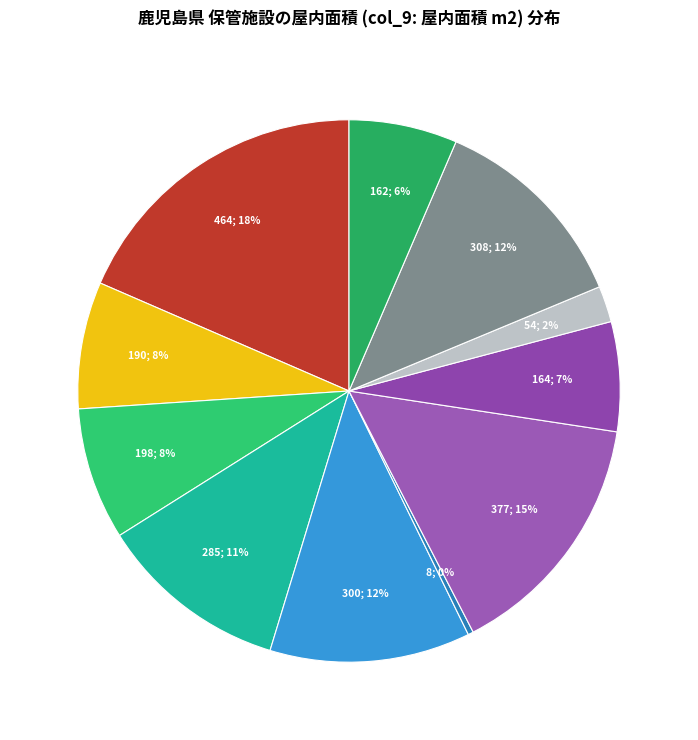

Which slice is the smallest?

川内クリーンセンター